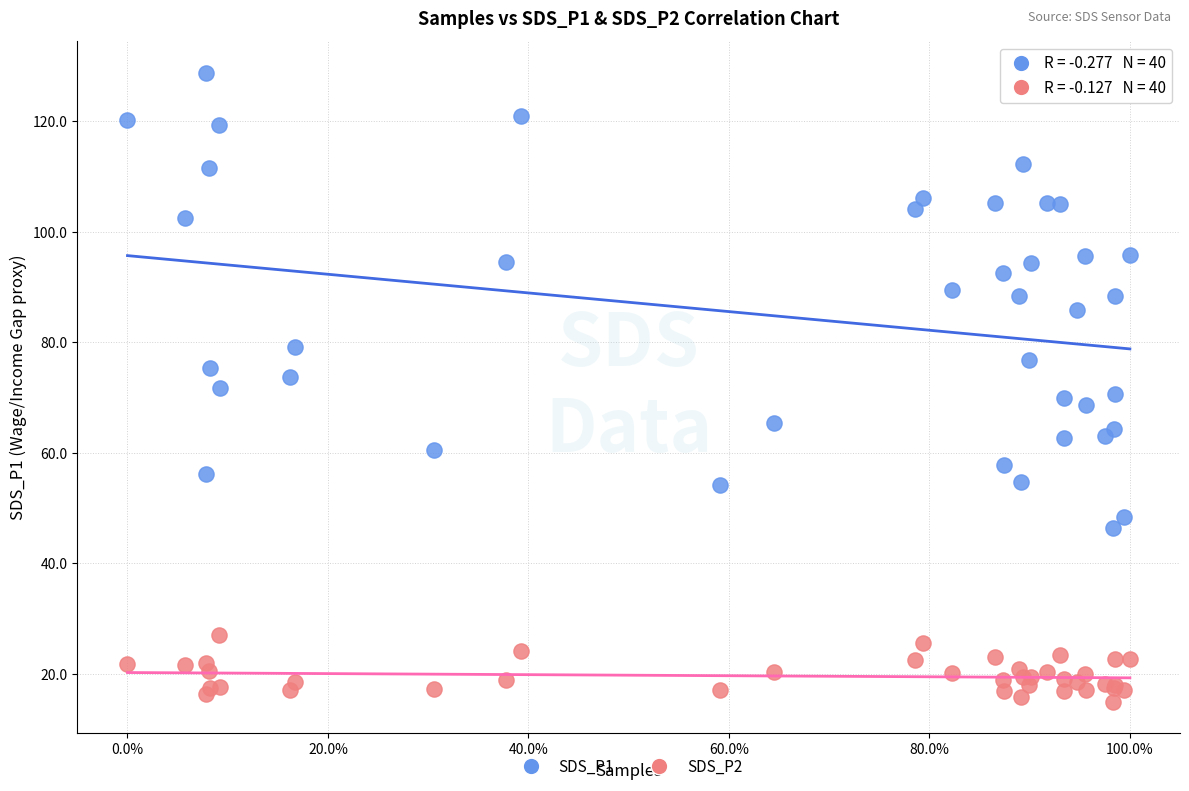

Which series contains the lowest Y value?

SDS_P2